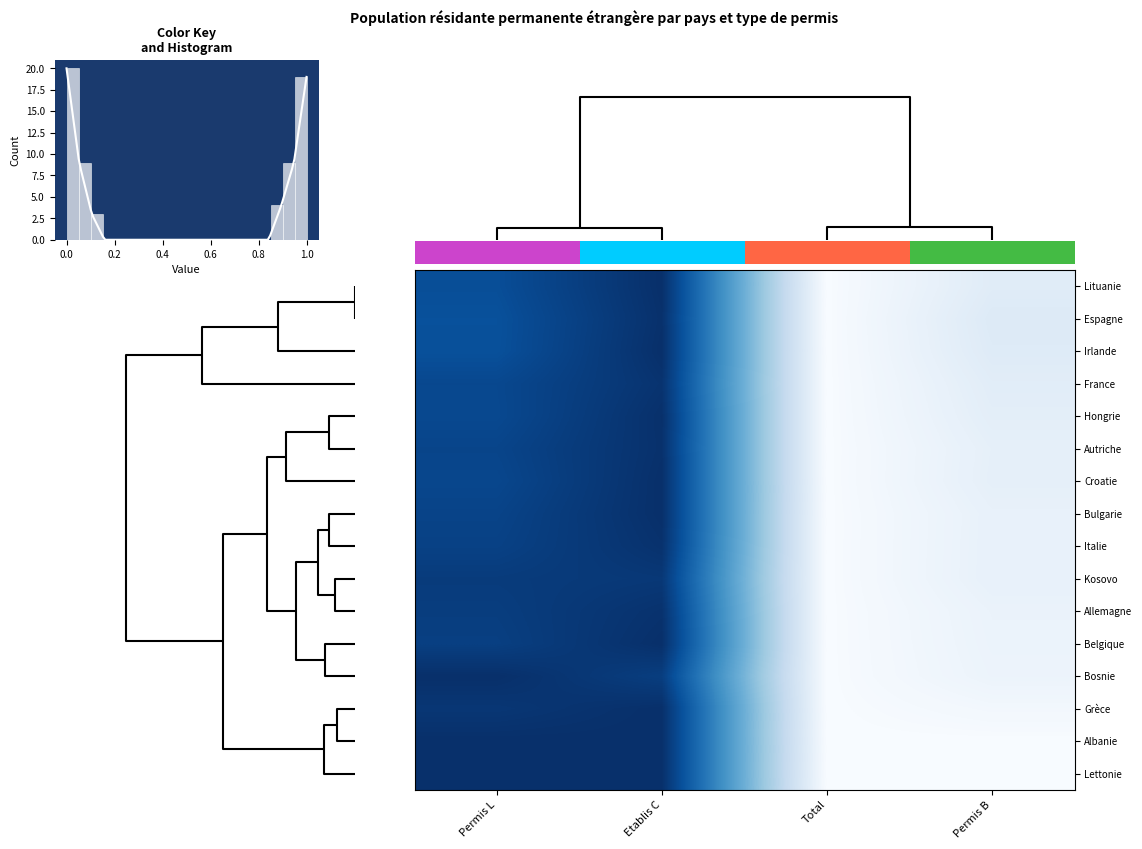

How many series are shown in this chart?

16